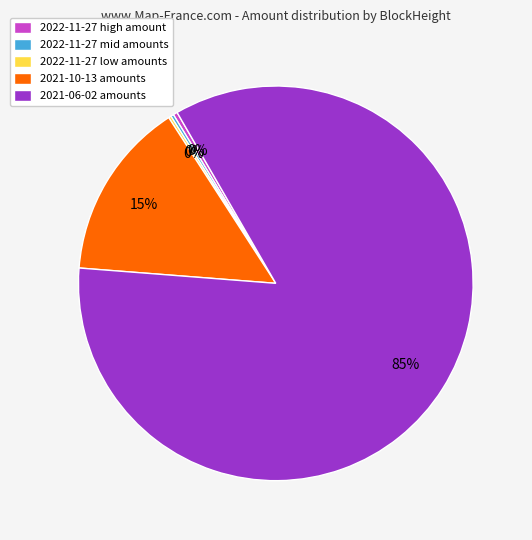

Between 2021-10-13 amounts and 2022-11-27 high amount, which is larger?

2021-10-13 amounts